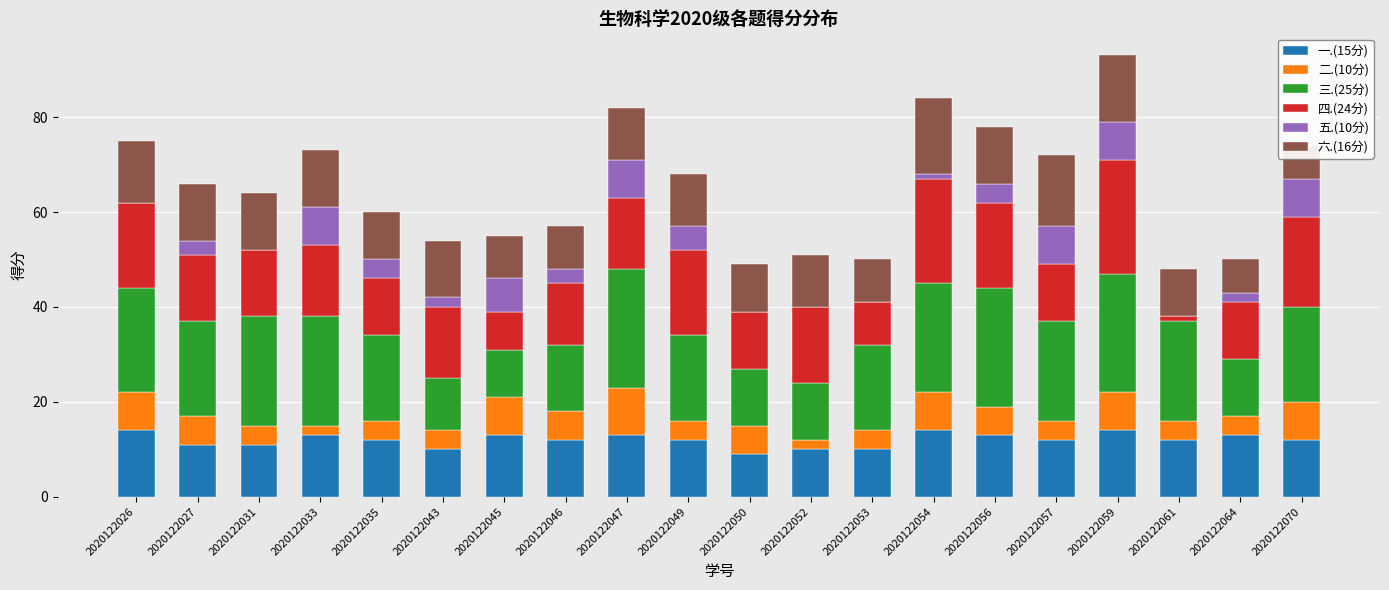

What is the sum of all 三.(25分) values?

373